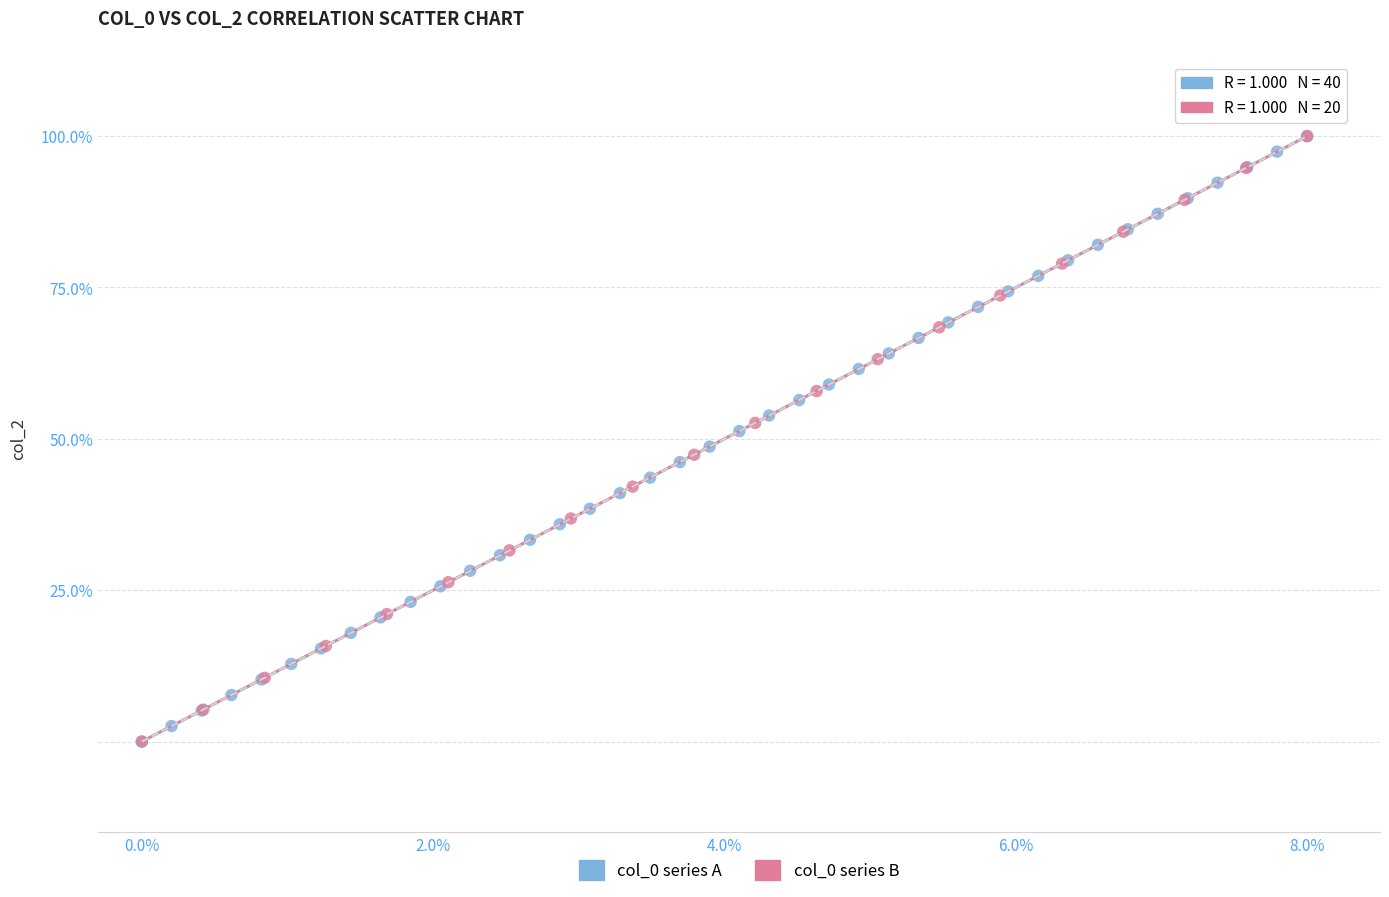

What are all the series names shown in the legend?

col_0 series A, col_0 series B